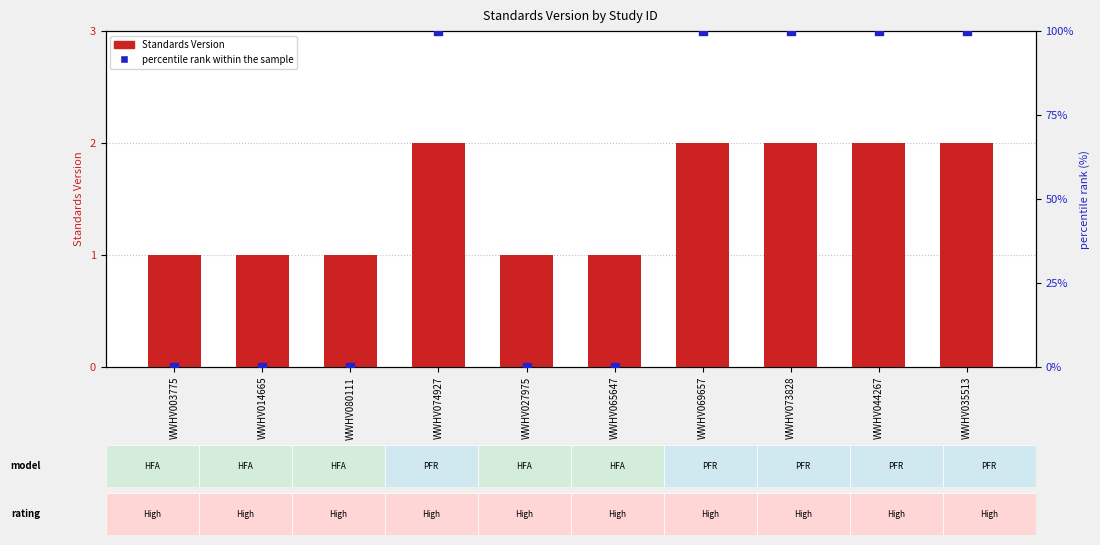

At which category is the sum across all series the highest?

WWHV074927